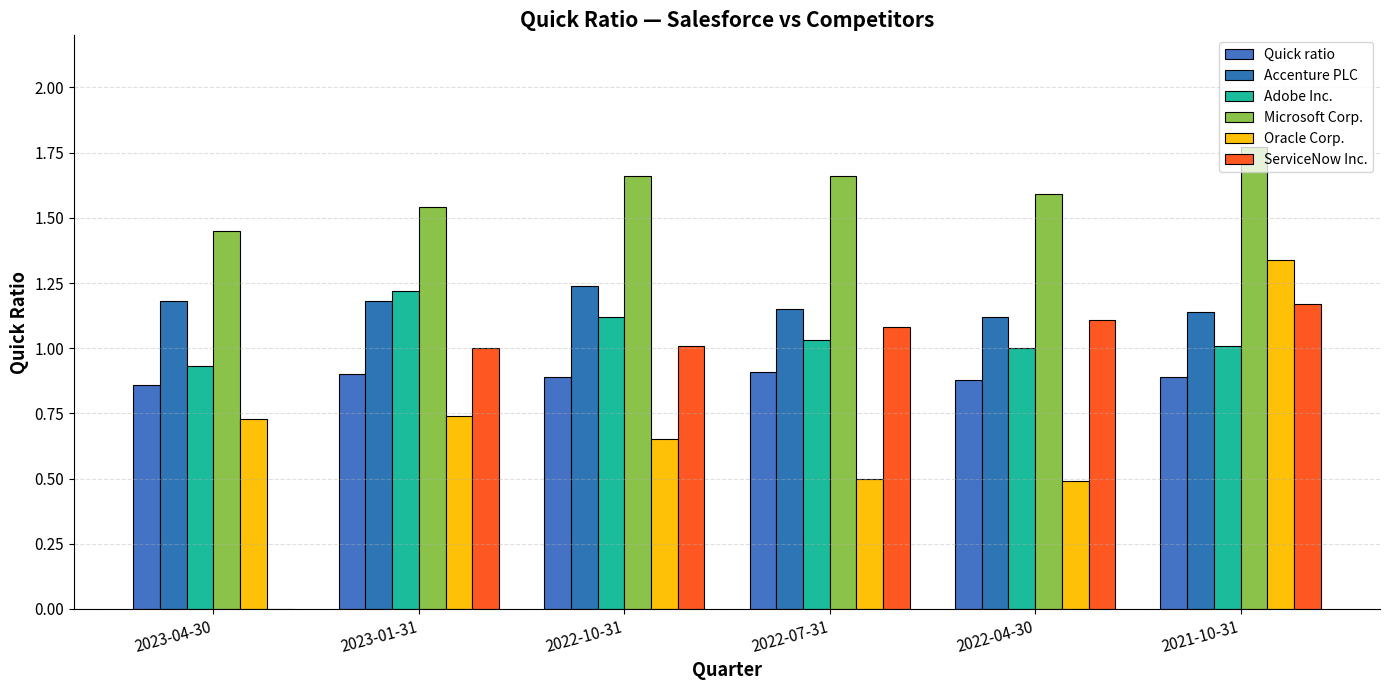

True or false: Quick ratio has a value of 0.9 at 2022-07-31.

True